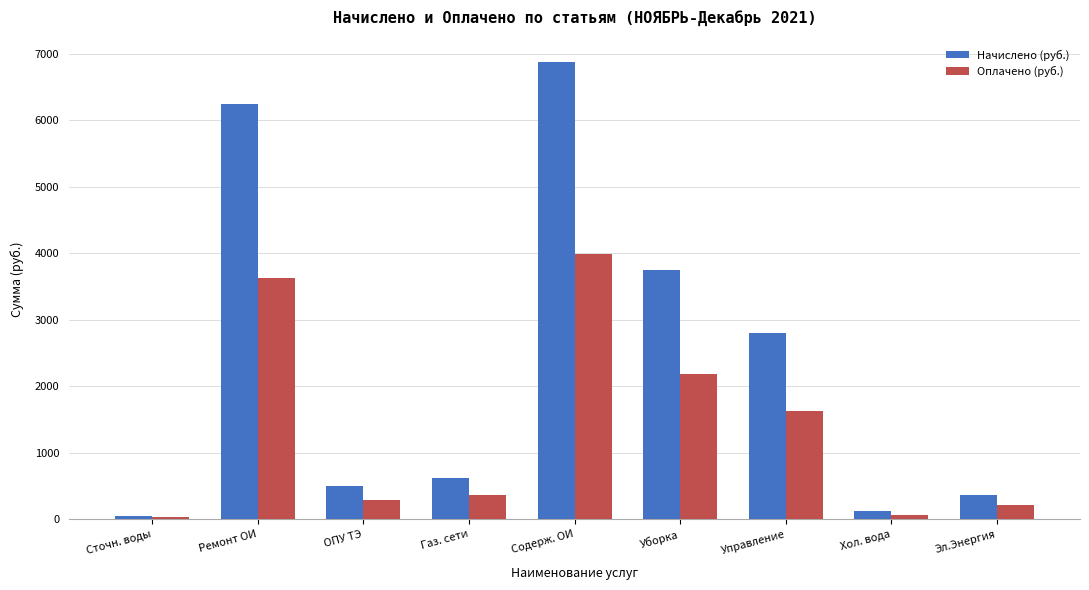

At which label does Начислено (руб.) reach its peak?

Содерж. ОИ